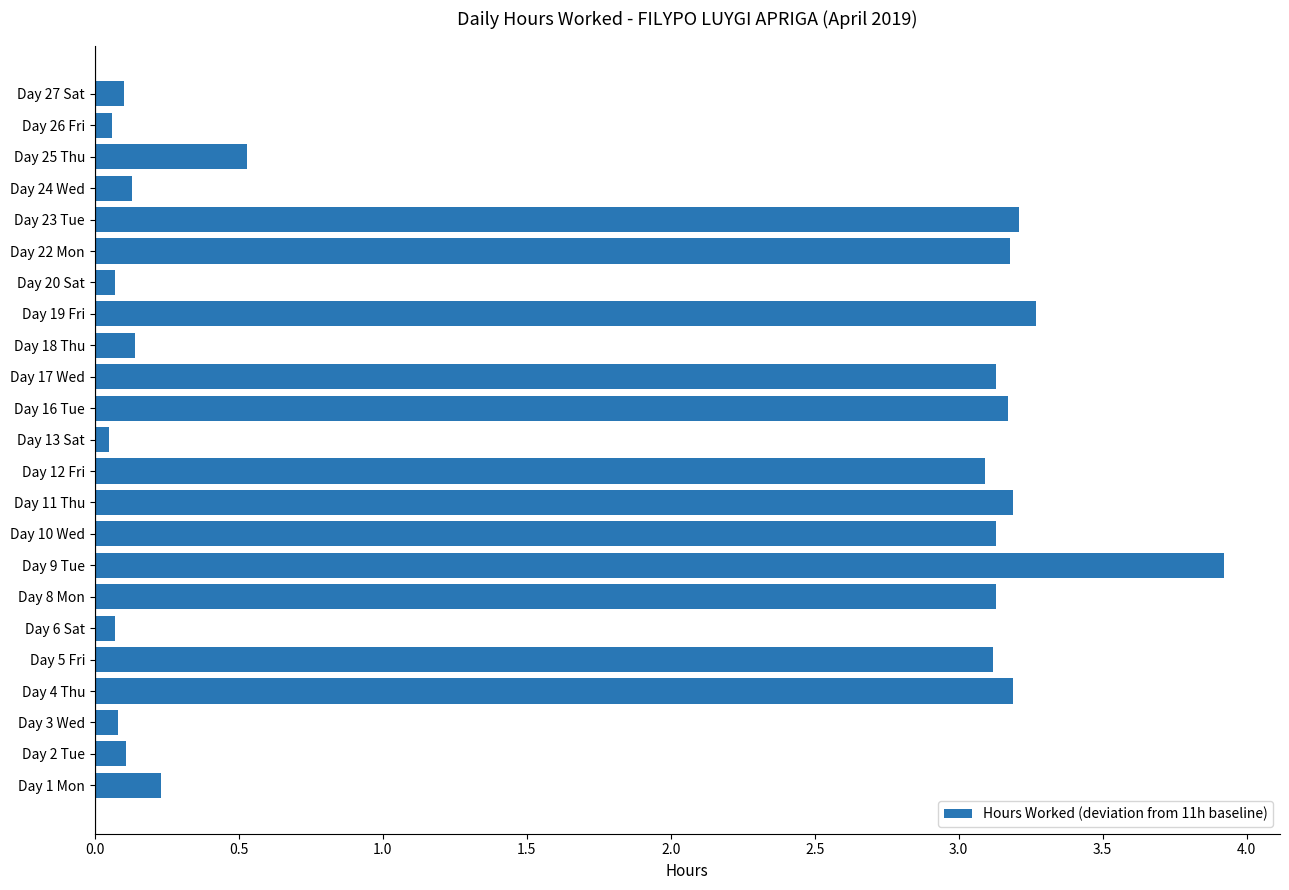

Between Day 1 Mon and Day 17 Wed, which is larger?

Day 17 Wed